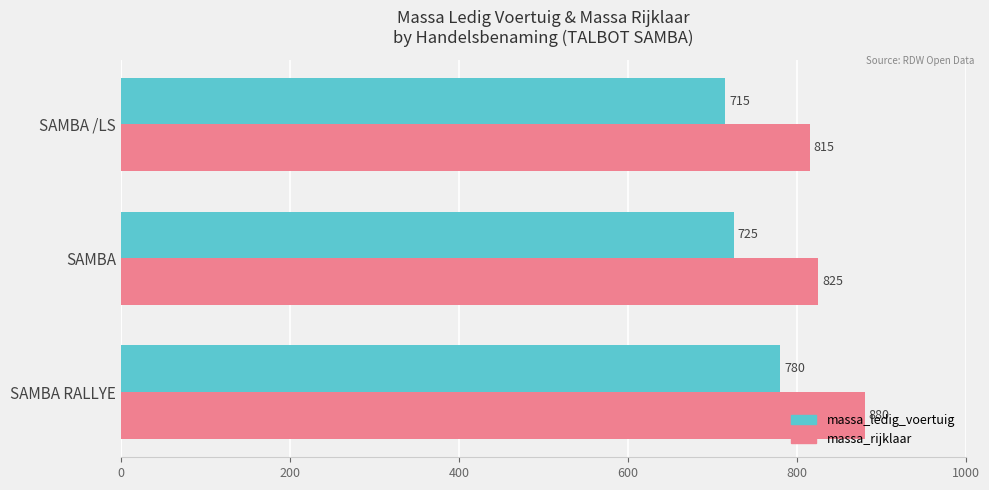

The value of massa_rijklaar at SAMBA /LS is 1135. True or false?

False